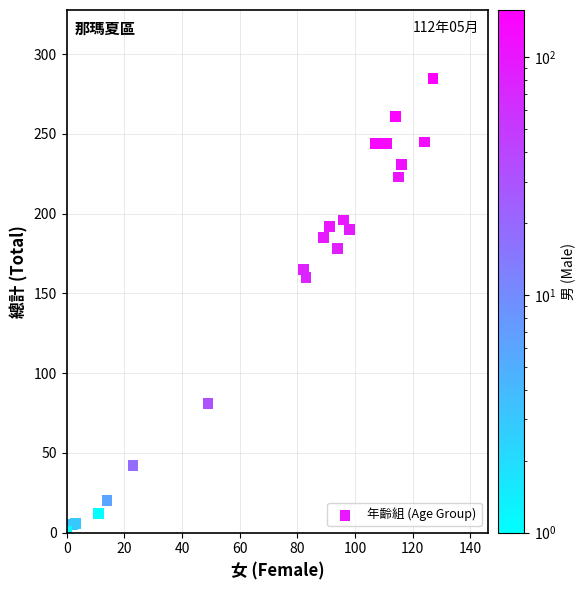

What Y value in the scatter plot is closest to 143?

160